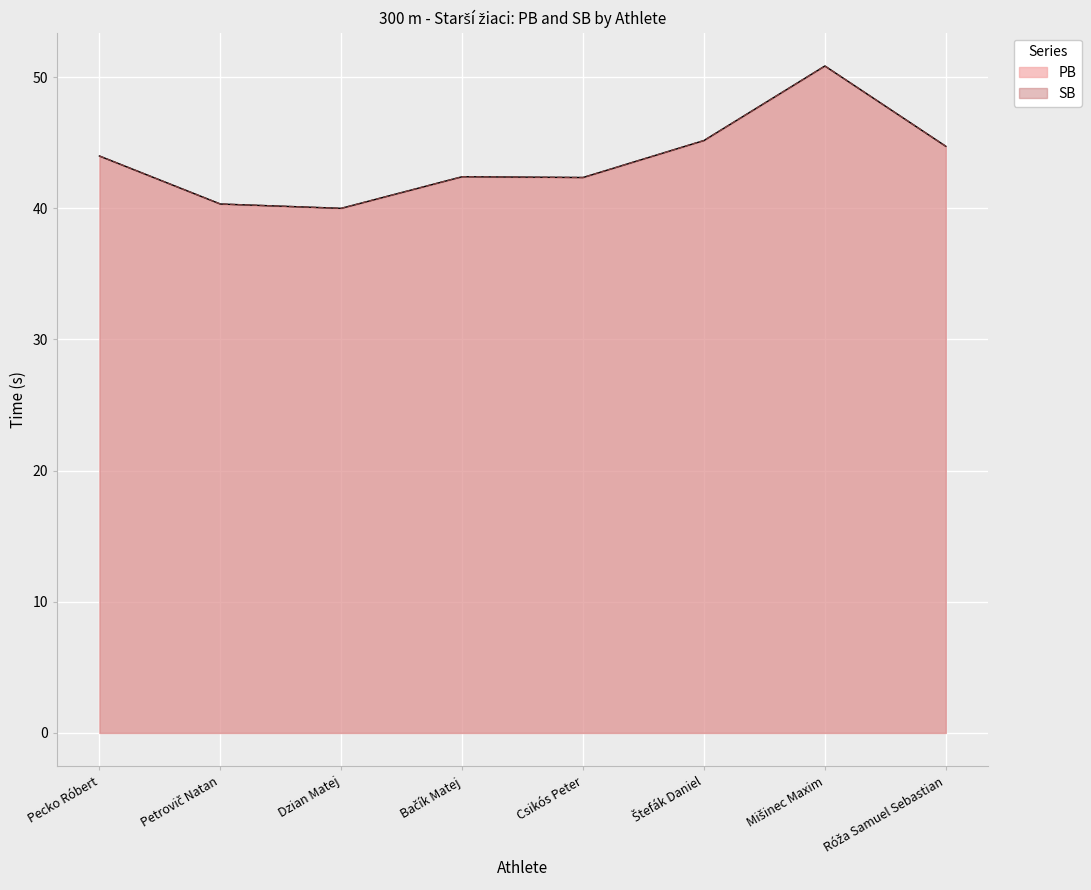

How many lines are shown in the chart?

2